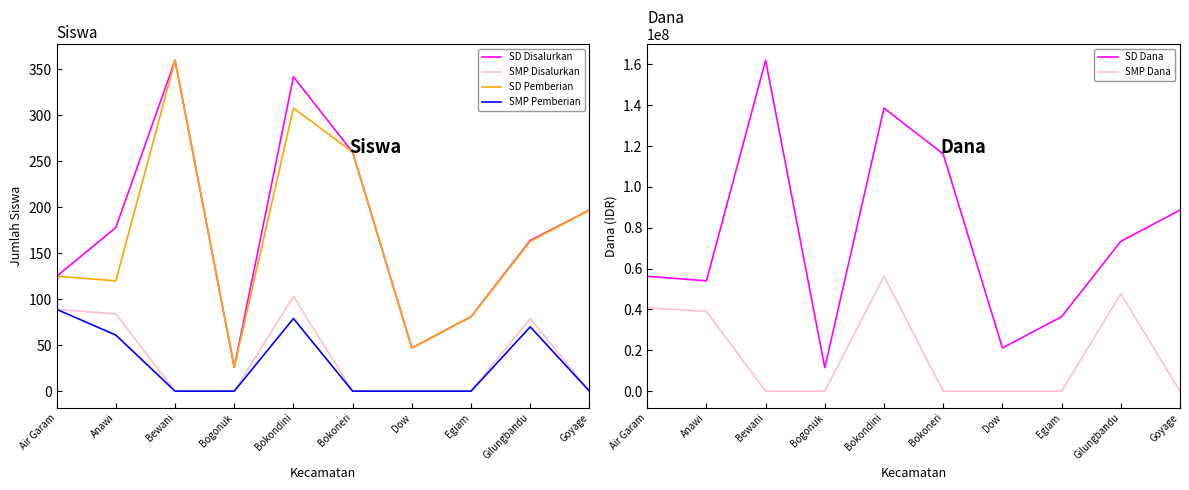

The SMP Disalurkan series shows 129 at Gilungbandu. True or false?

False